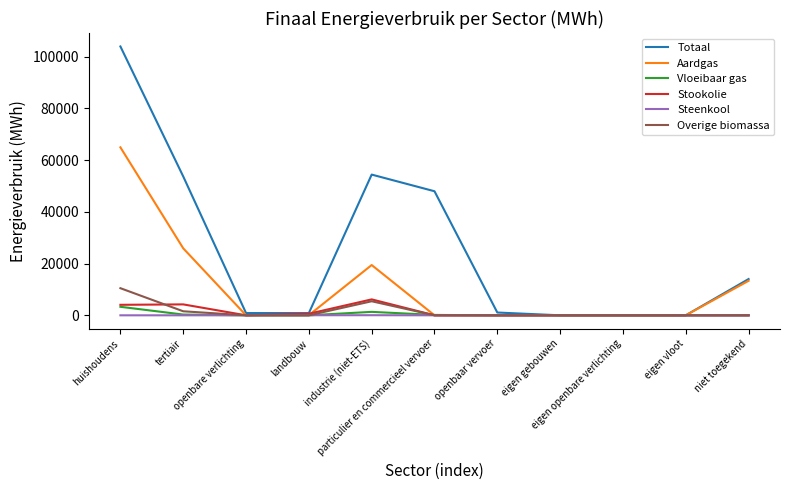

Which series has the largest total across all categories?

Totaal